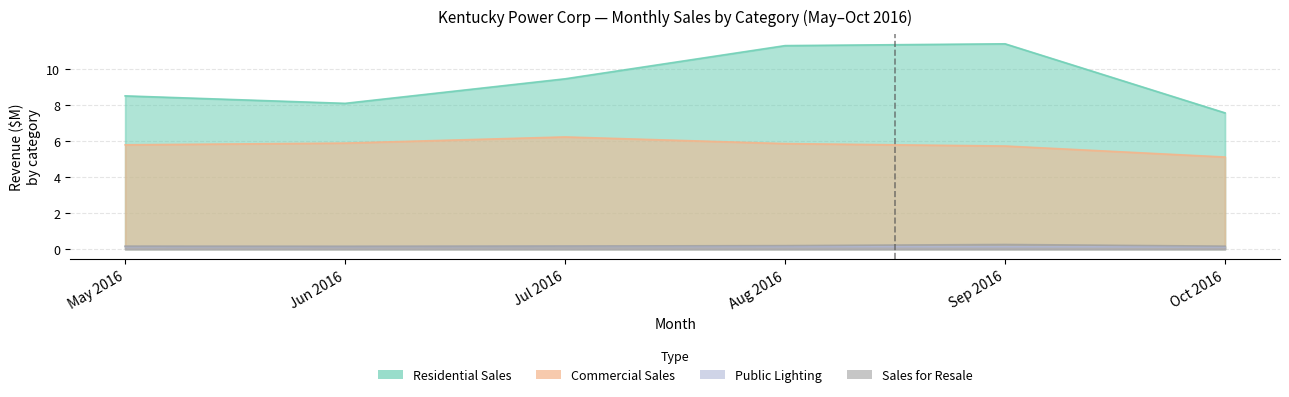

The Sales for Resale series shows 0.2 at Jun 2016. True or false?

True